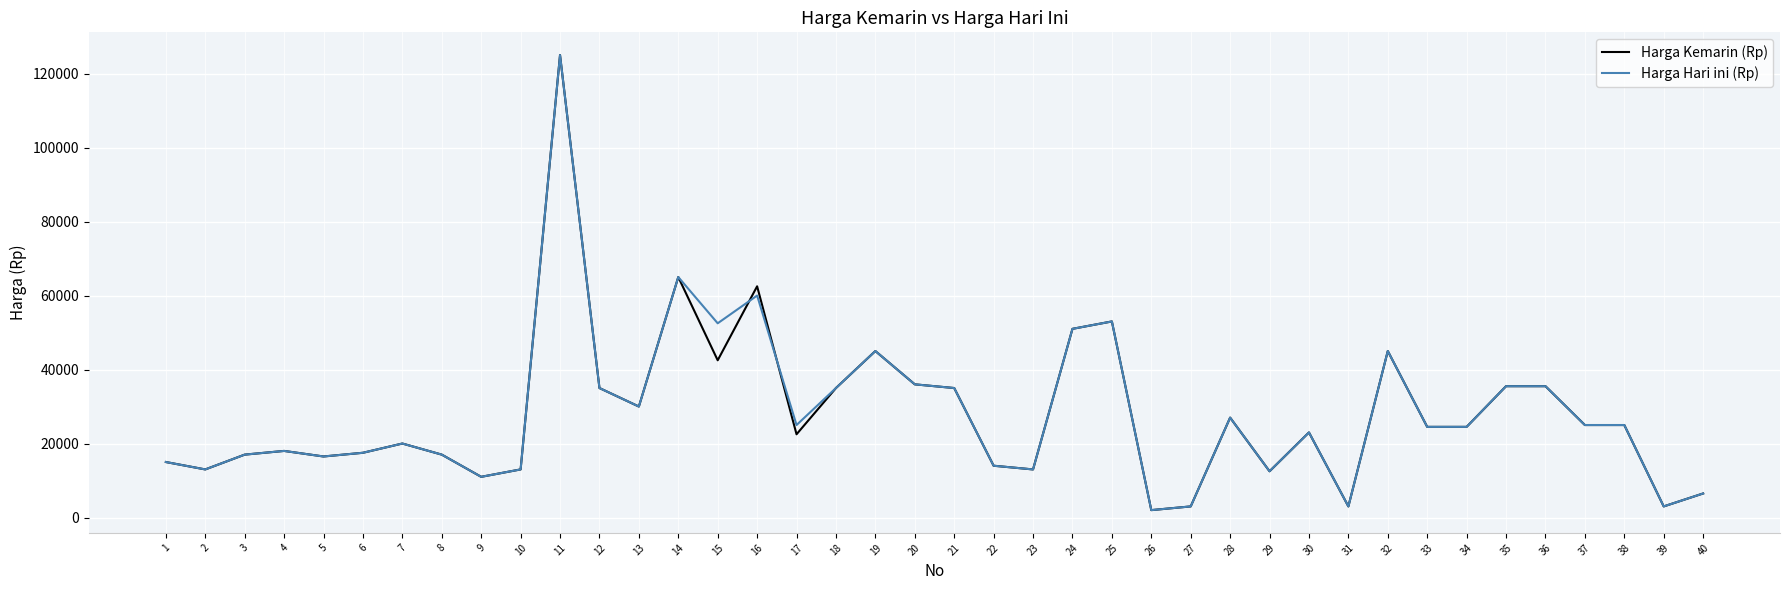

Which series changed the most between 15 and 38?

Harga Hari ini (Rp)